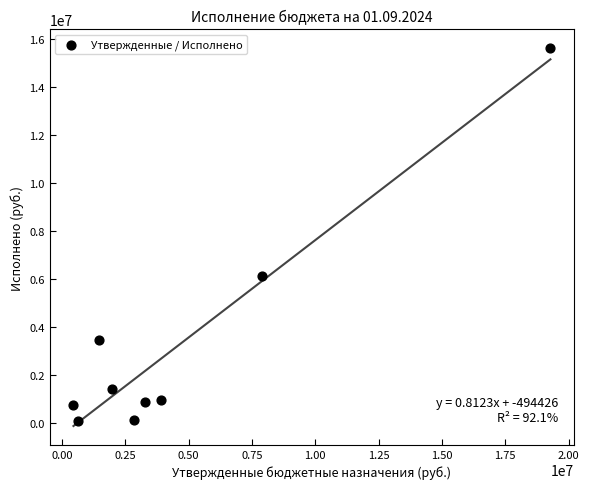

What is the average Y value?

3273706.4